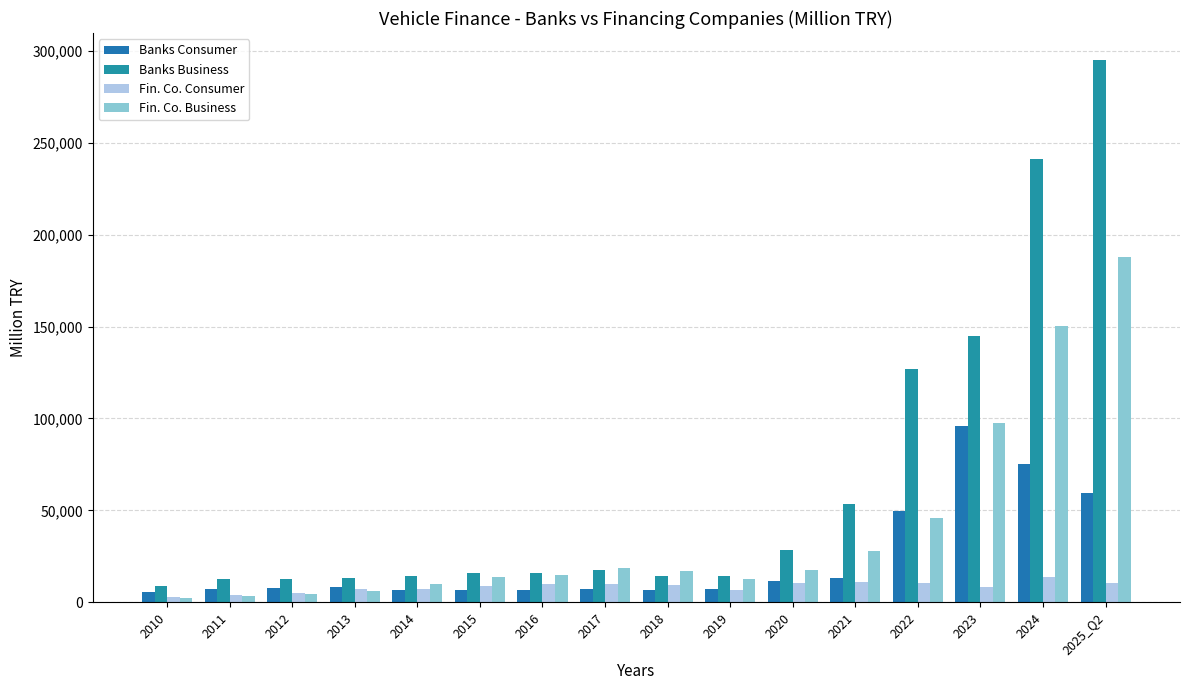

What is the highest value of the Banks Business series?

294926.0